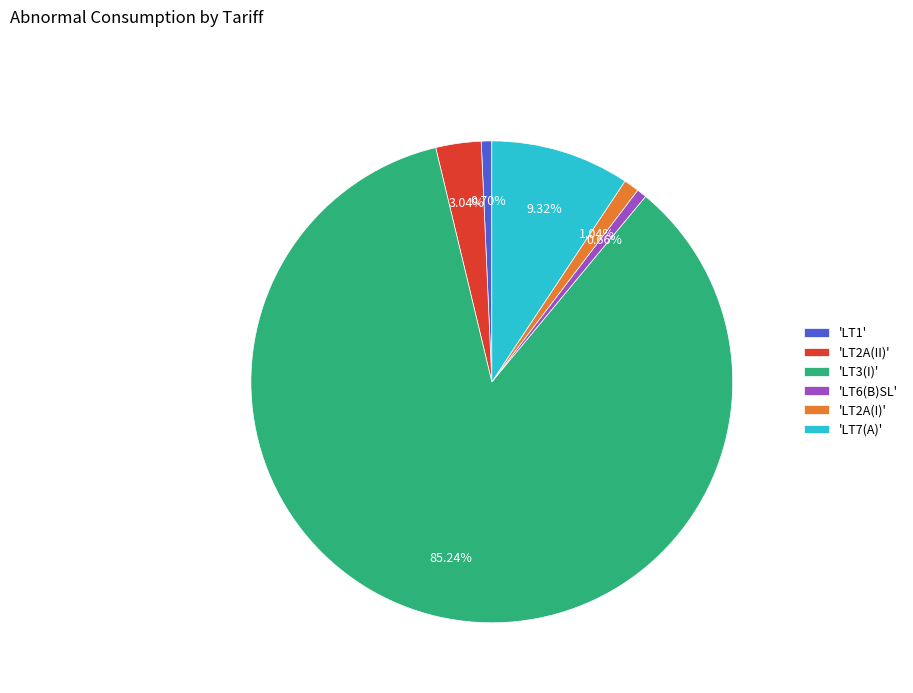

Does 'LT3(I)' represent more than half of the total?

Yes